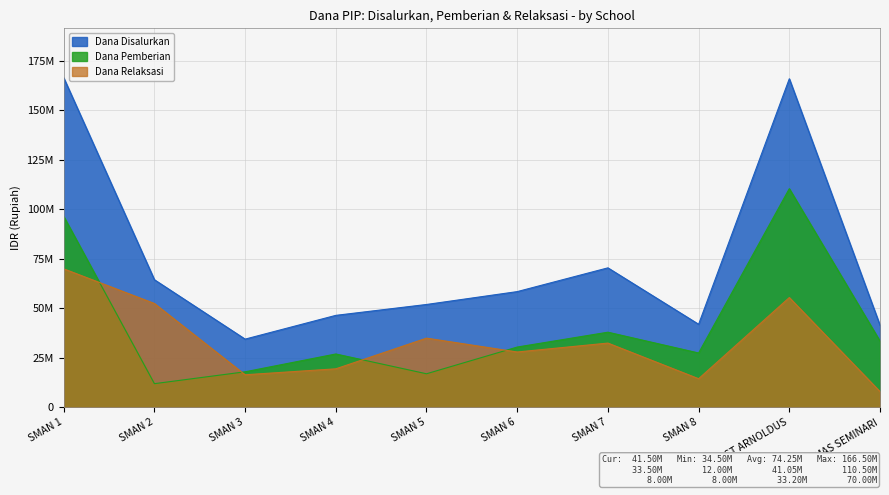

How many interior local peaks does the Dana Relaksasi series have?

3